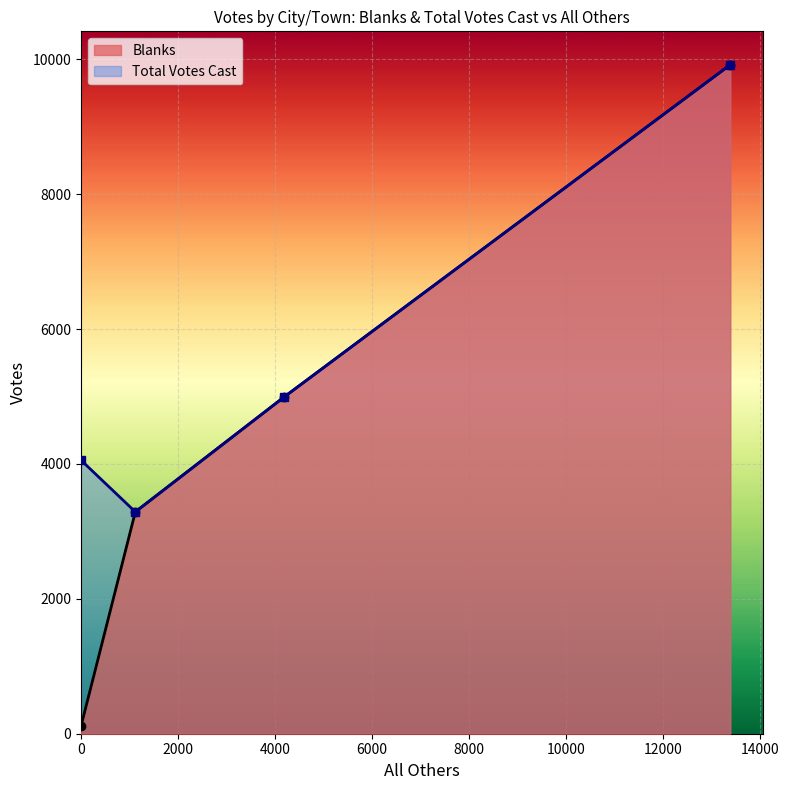

How many interior local peaks does the Blanks series have?

0